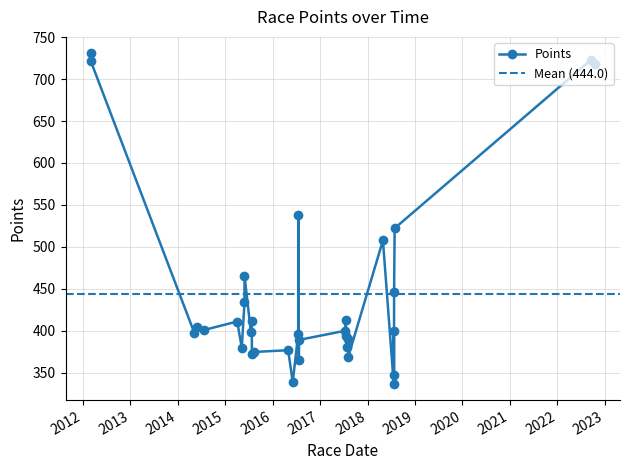

What is the average value?

444.0